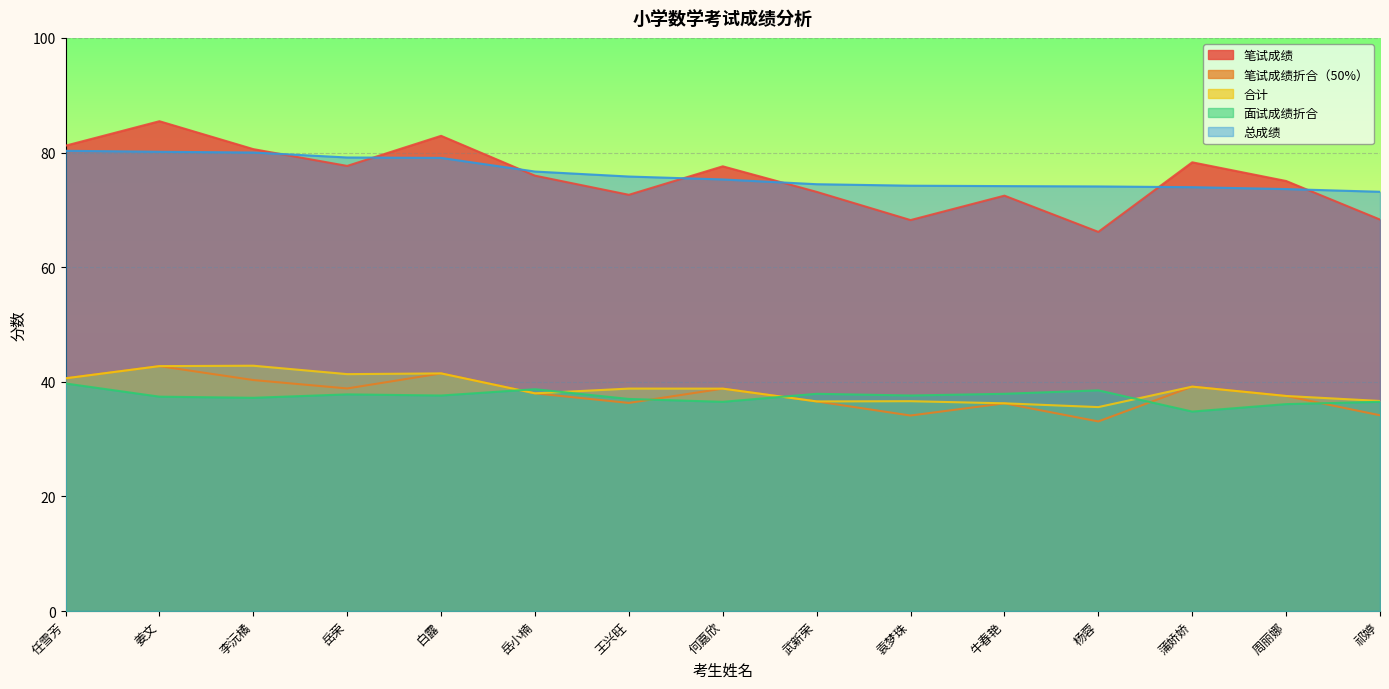

True or false: 总成绩 has a value of 80.0 at 李沅橘.

True